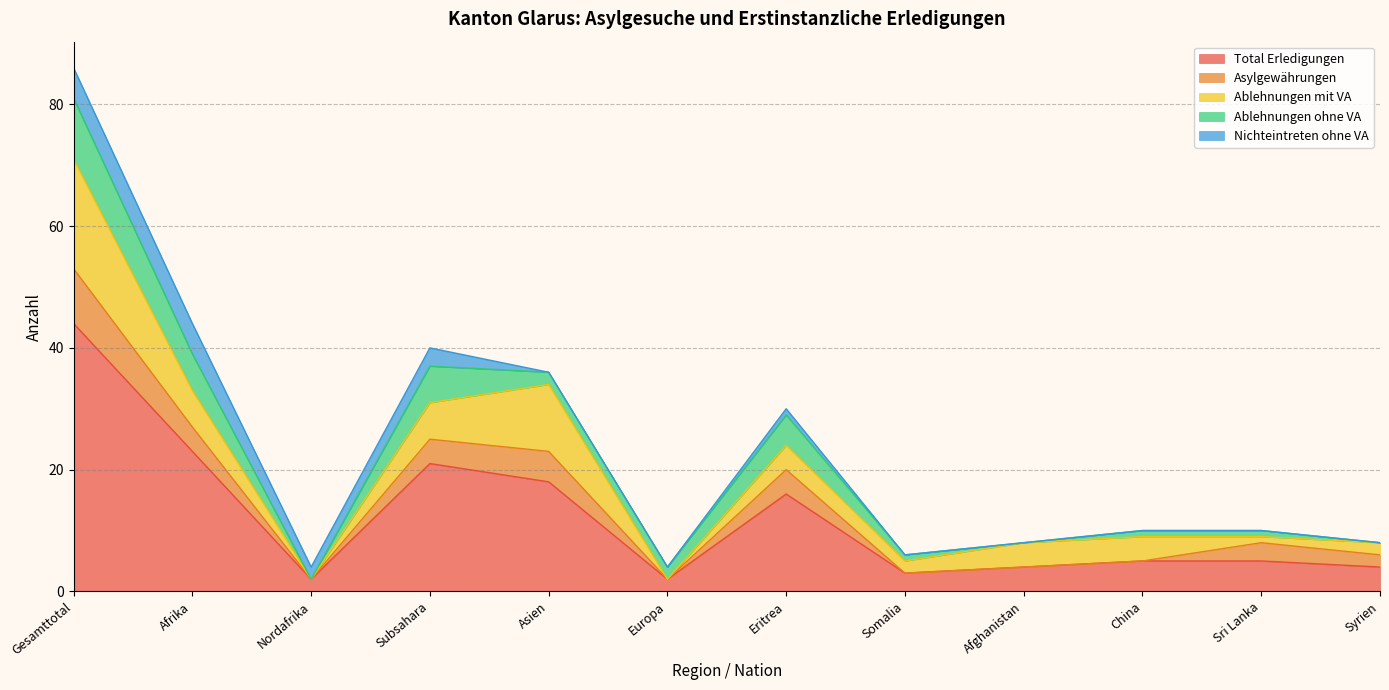

In Nichteintreten ohne VA, how many points are higher than both neighbors (excluding endpoints)?

2